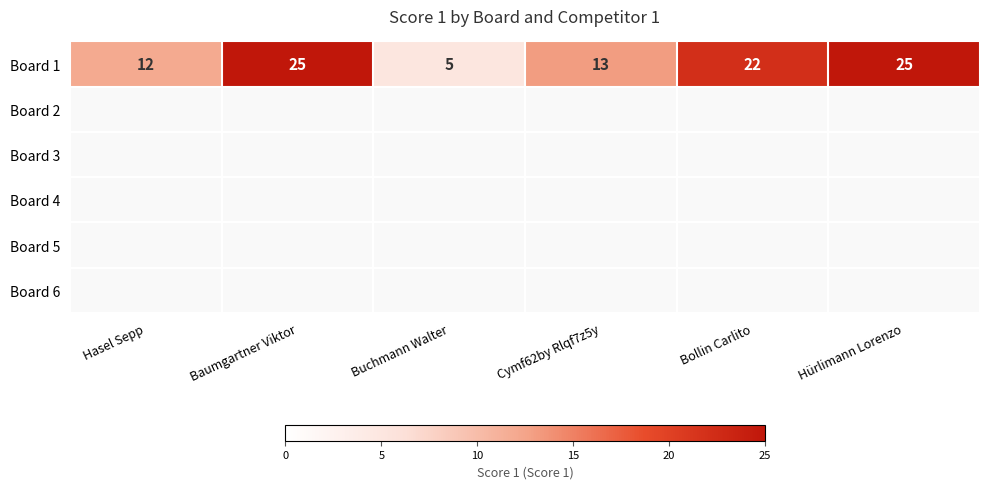

Where is Board 1 nearest to the value 15?

Cymf62by Rlqf7z5y